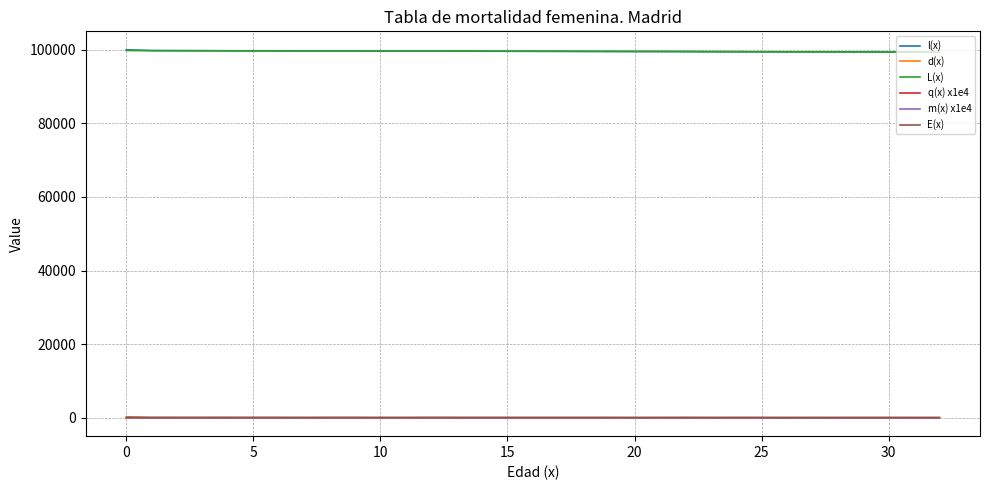

True or false: q(x) x1e4 and L(x) intersect in this chart.

False